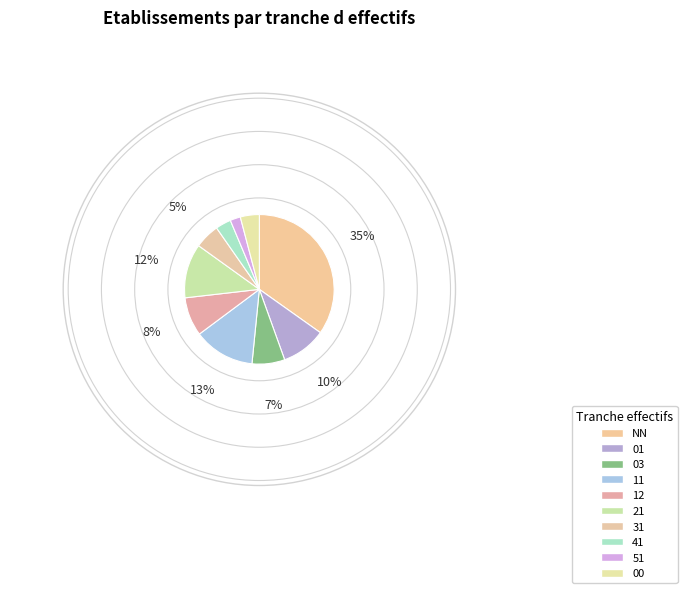

Is it true that NN is 35% of the pie?

True